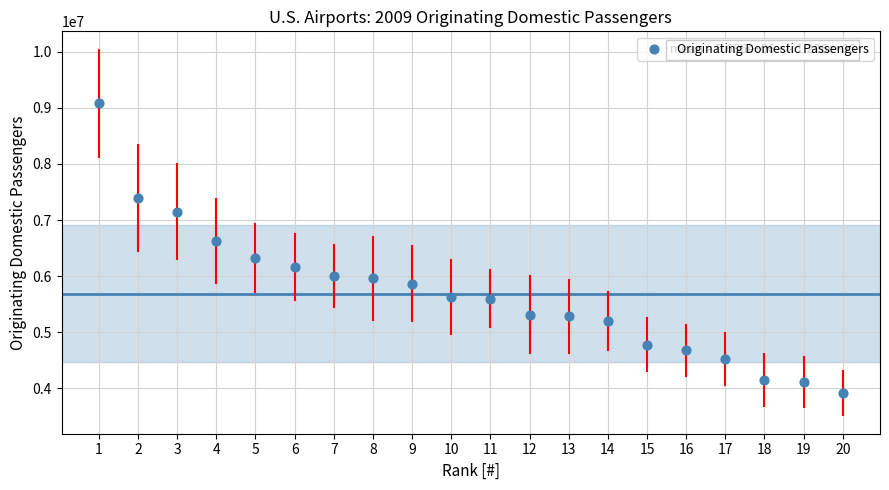

What is the range of Y values (max minus min)?

5173850